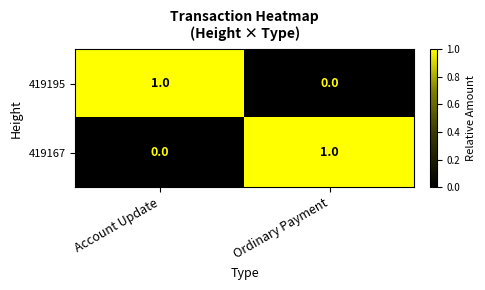

How many series are shown in this chart?

2